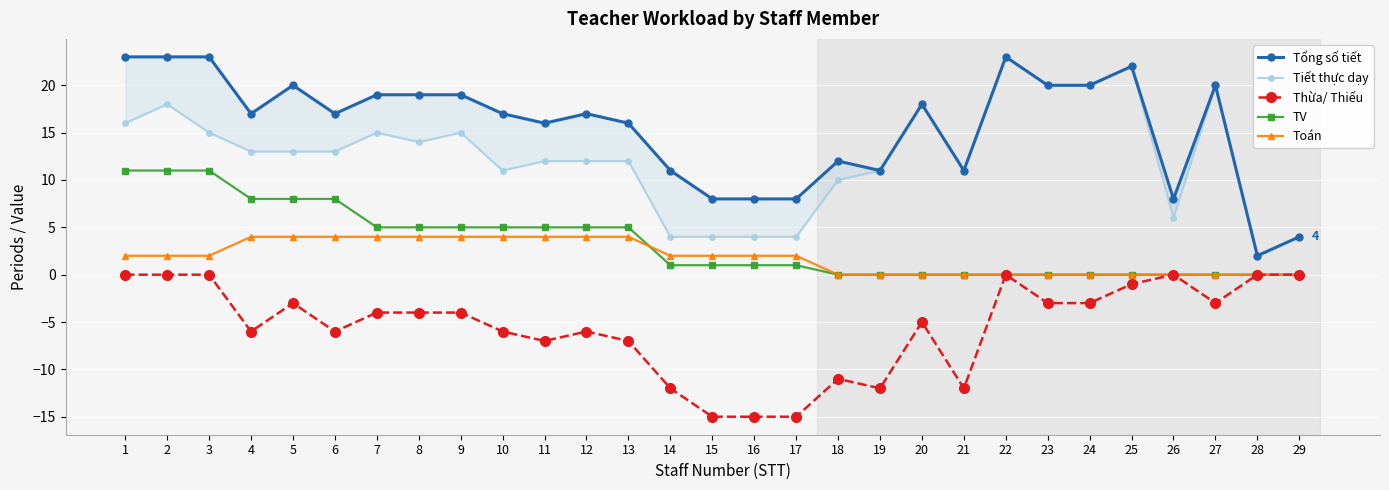

Which series has the largest range (max minus min)?

Tổng số tiết